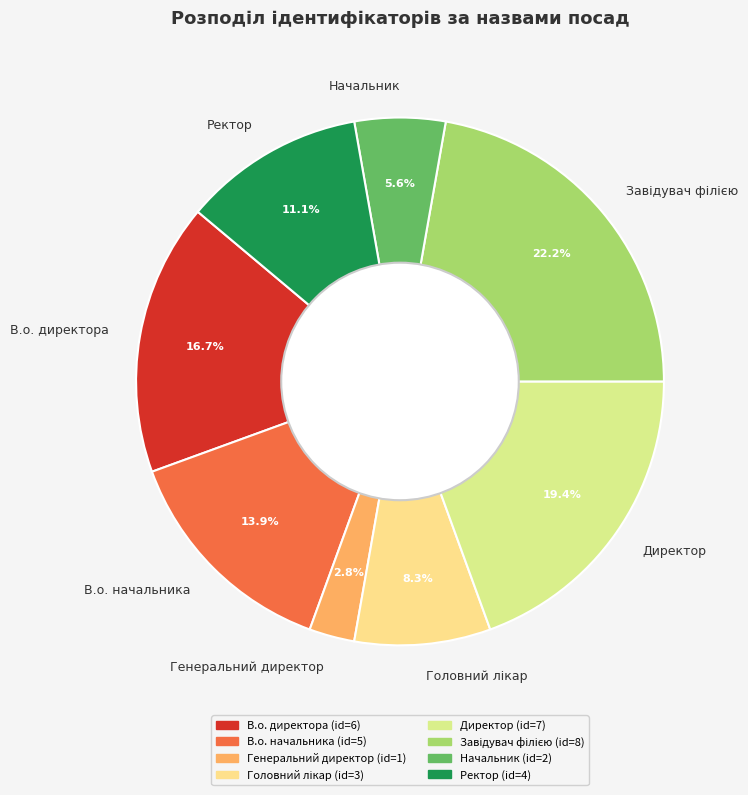

Does any single category account for the majority?

No